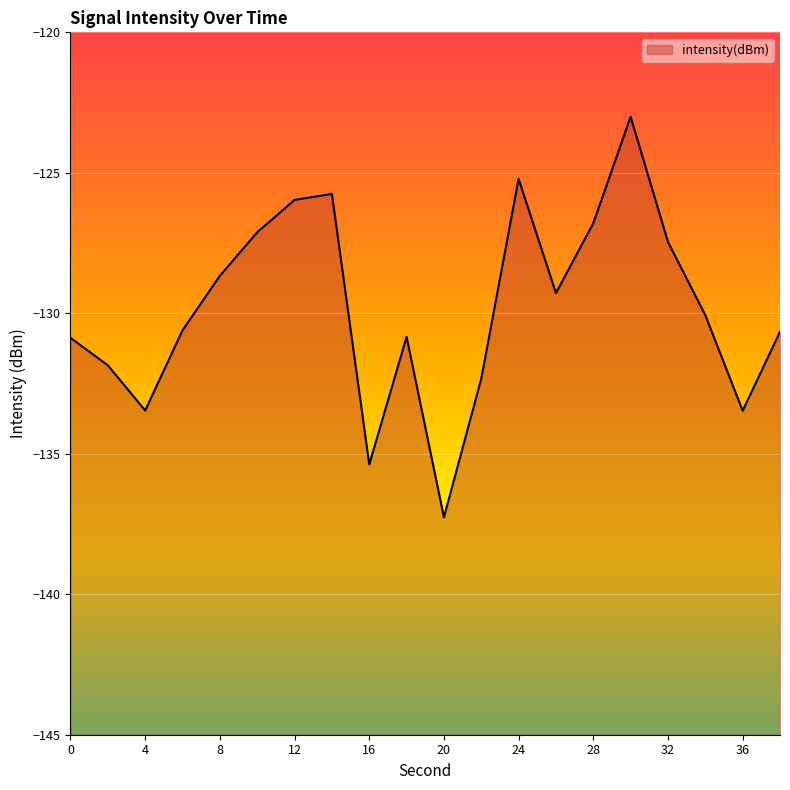

What is the greatest value displayed?

-123.0